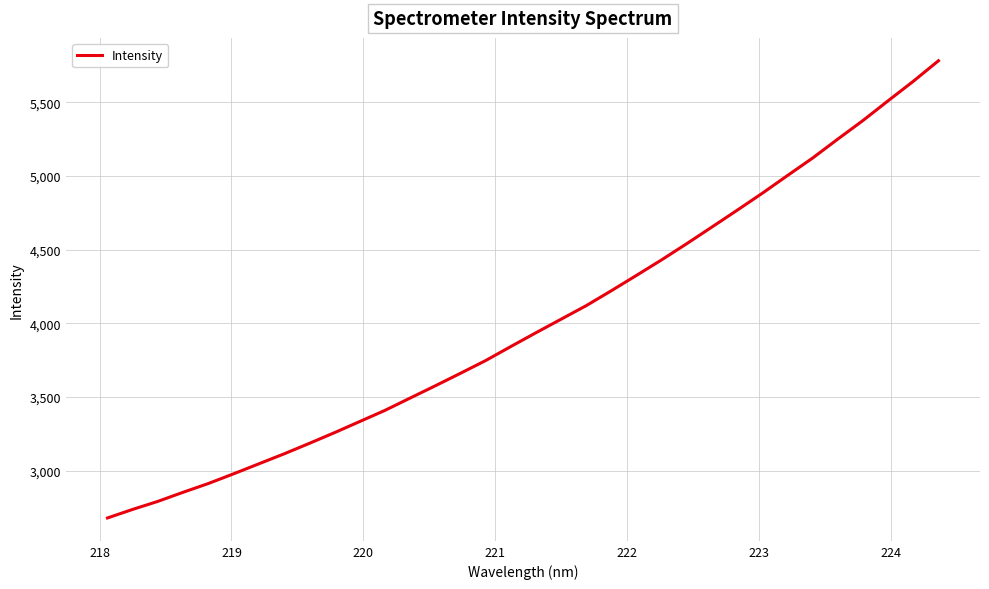

What is the minimum value shown in the chart?

2679.1